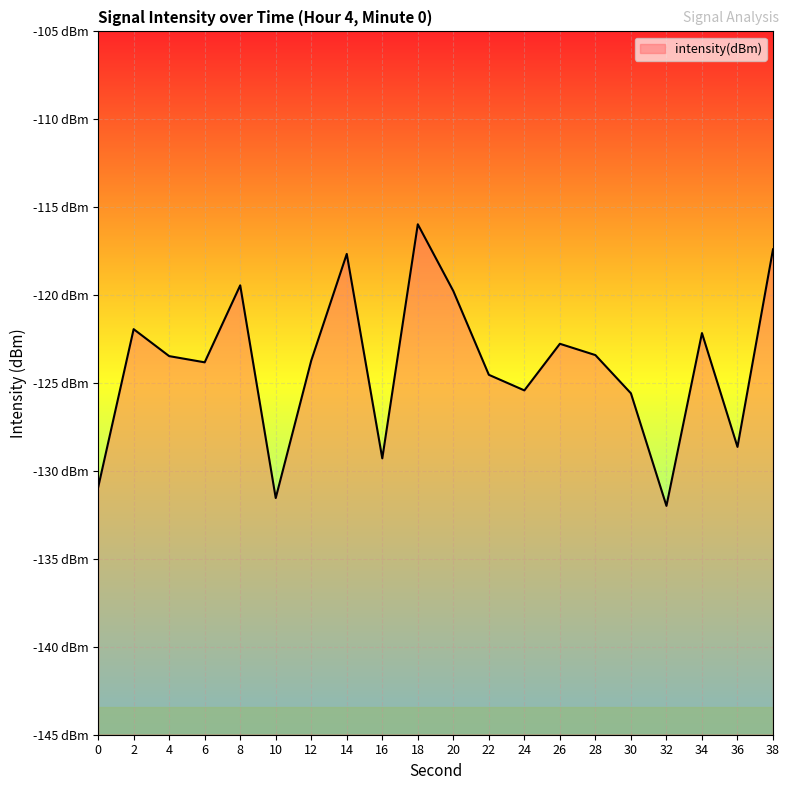

What is the difference between the maximum and minimum values?

16.0